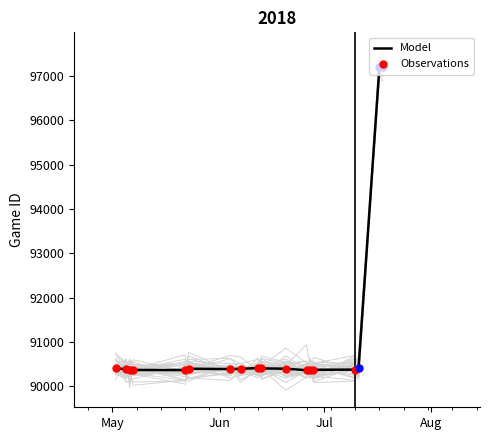

Which has a higher value, 6/13/18 or 5/2/18?

5/2/18